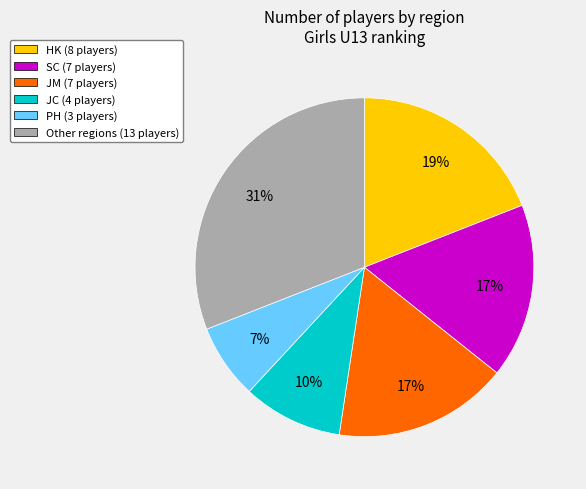

True or false: JC (4 players) accounts for 10% of the total.

True